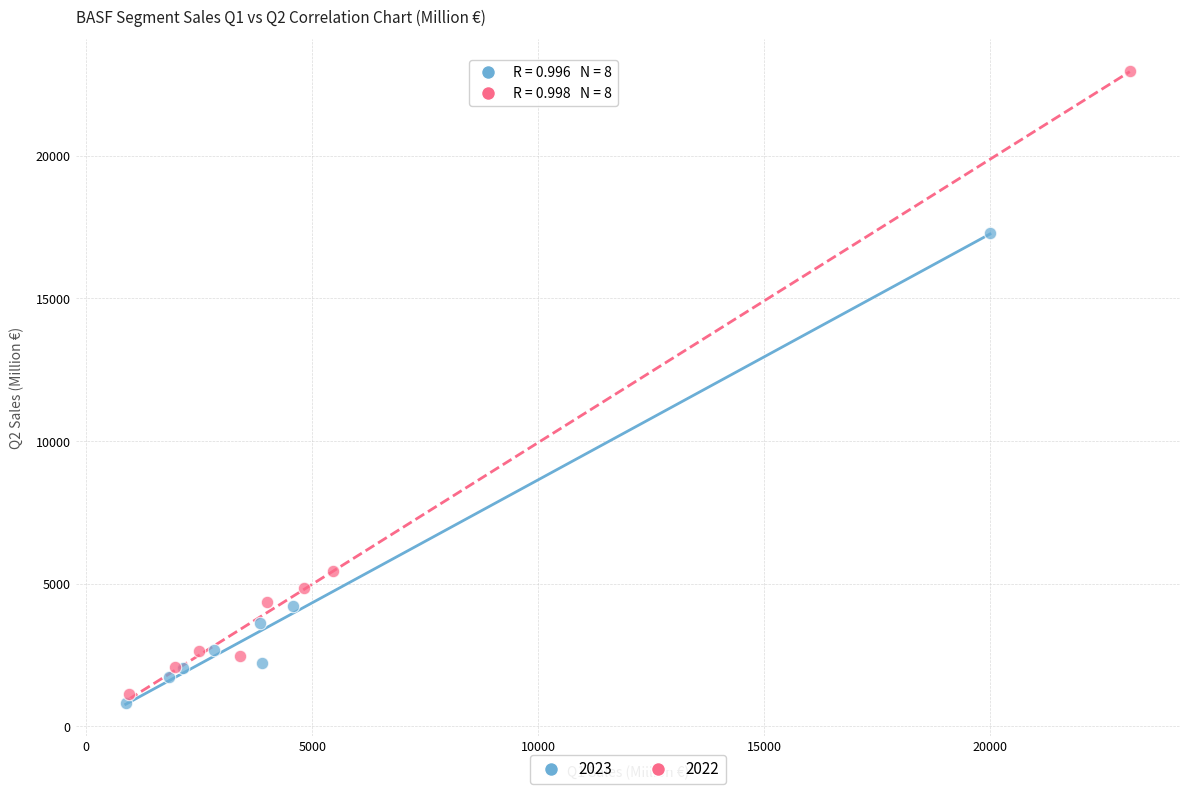

Which series has the largest Y range (max minus min)?

2022